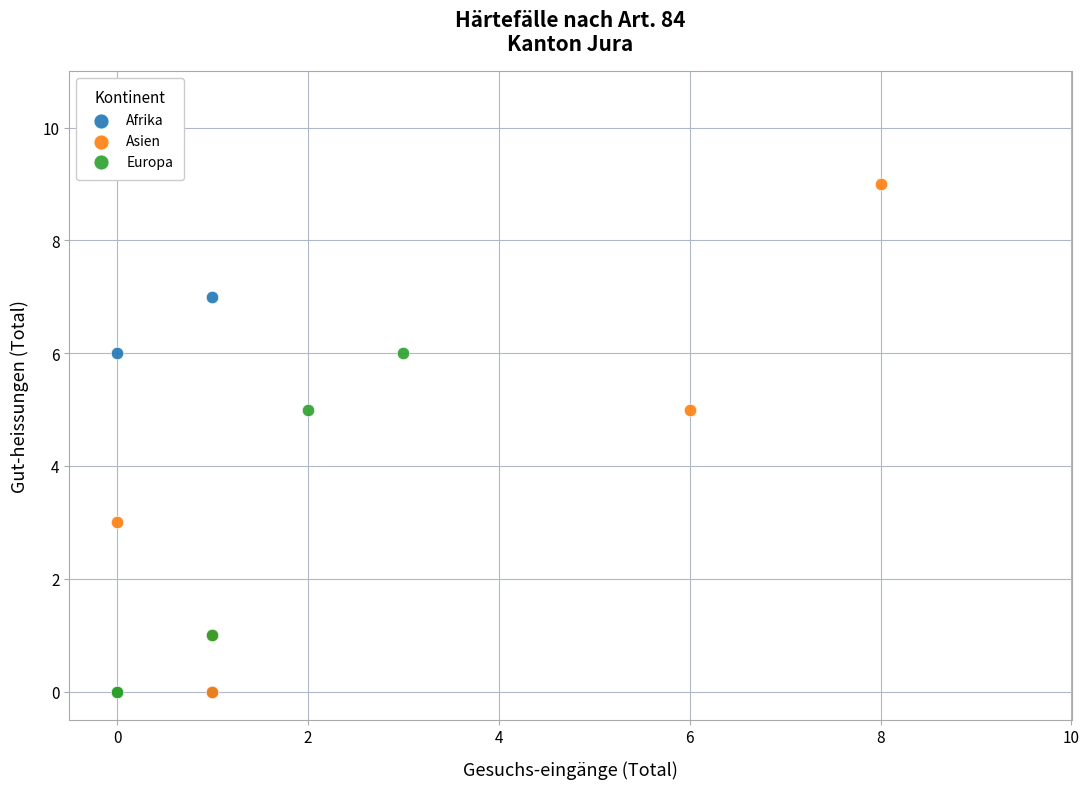

Which series reaches the maximum Y coordinate?

Asien